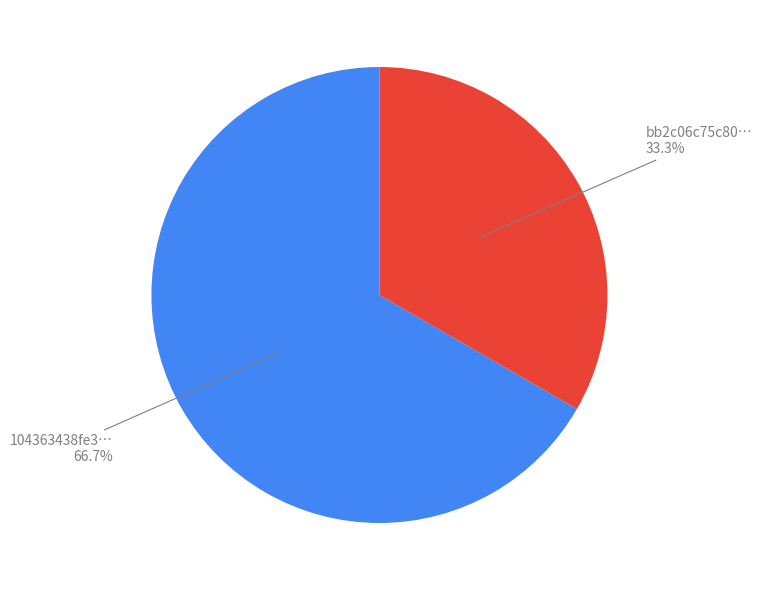

Is there any slice that represents more than half of the pie?

Yes